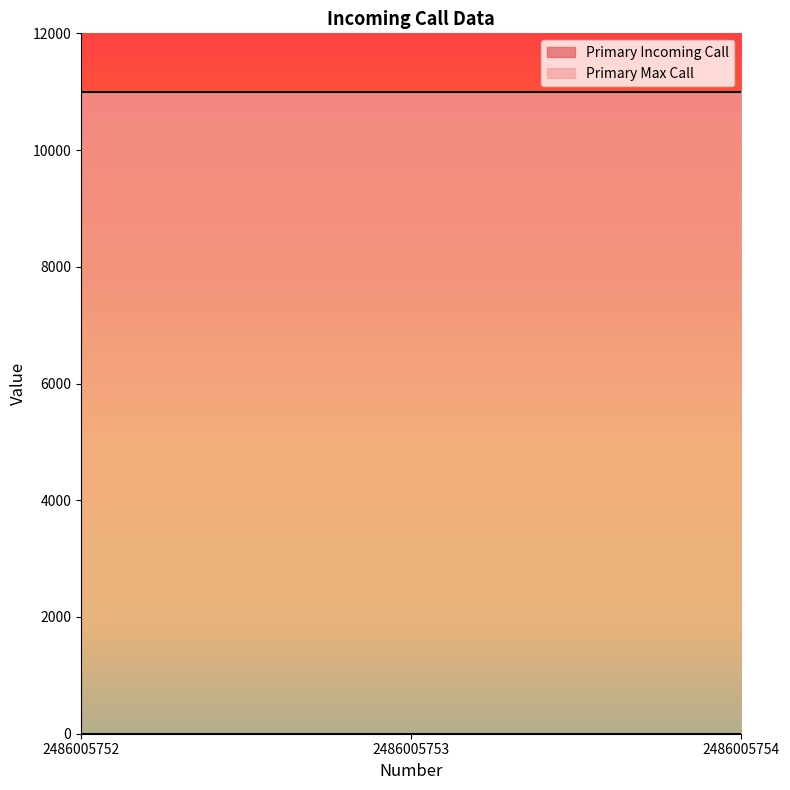

Rank the series by their maximum value, from lowest to highest.

Primary Incoming Call, Primary Max Call